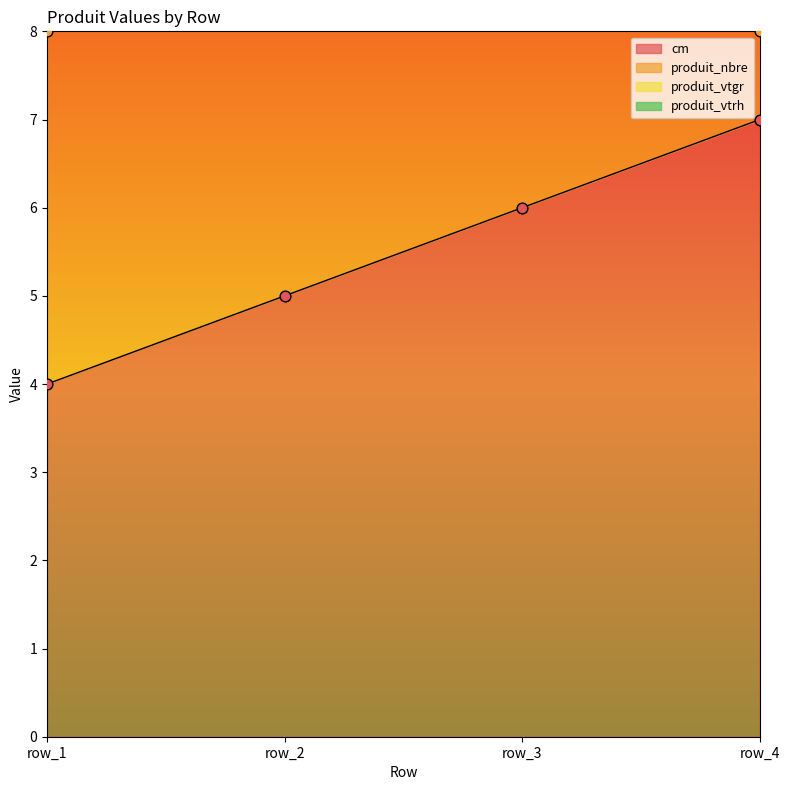

Is the value of produit_vtgr at row_3 greater than the value of cm at row_2?

Yes